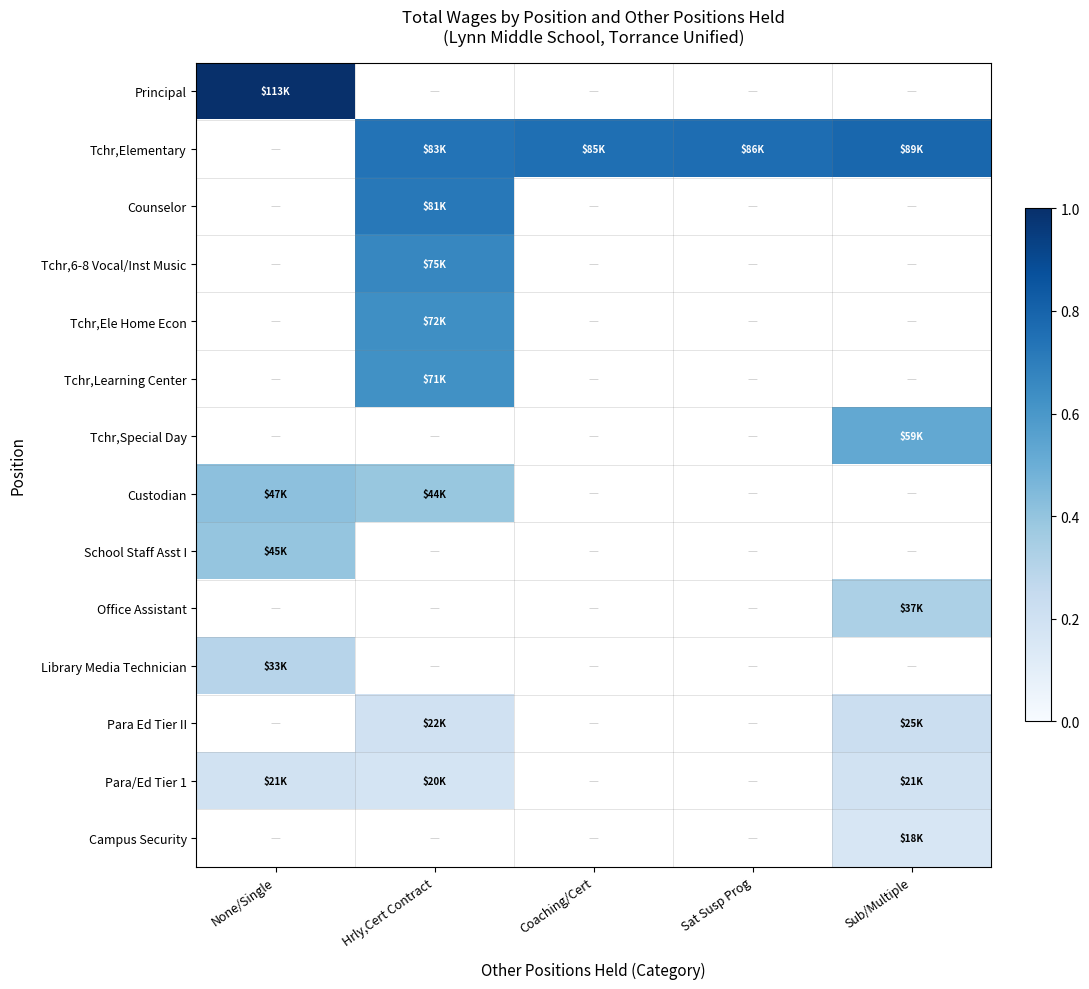

What value does the Office Assistant series have at Sub/Multiple?

0.3